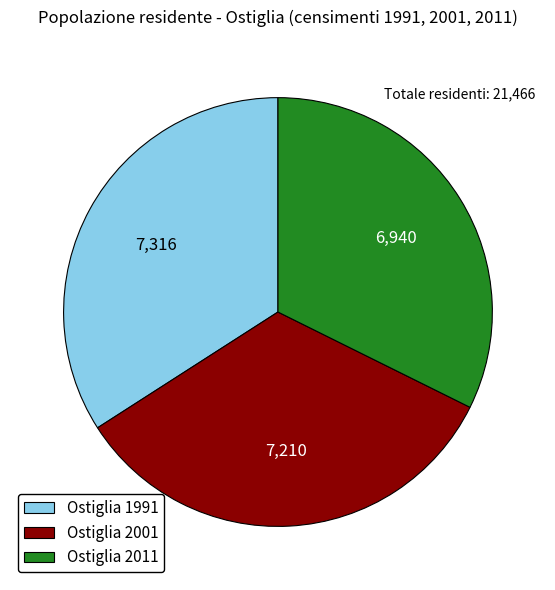

Is the sum of Ostiglia 2011 and Ostiglia 2001 greater than half?

Yes